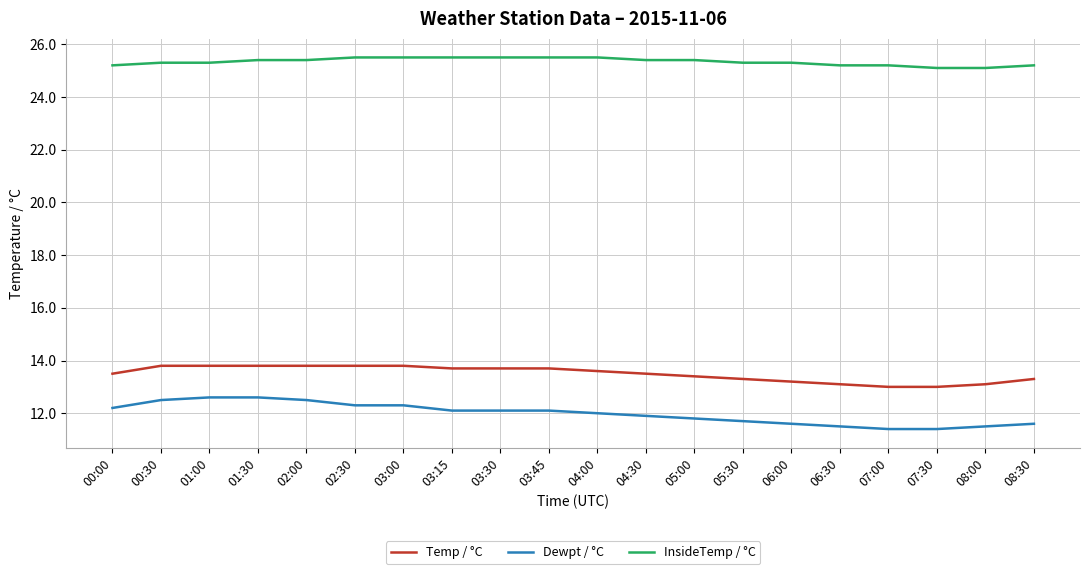

Rank the series at 03:15 from lowest to highest value.

Dewpt / °C, Temp / °C, InsideTemp / °C